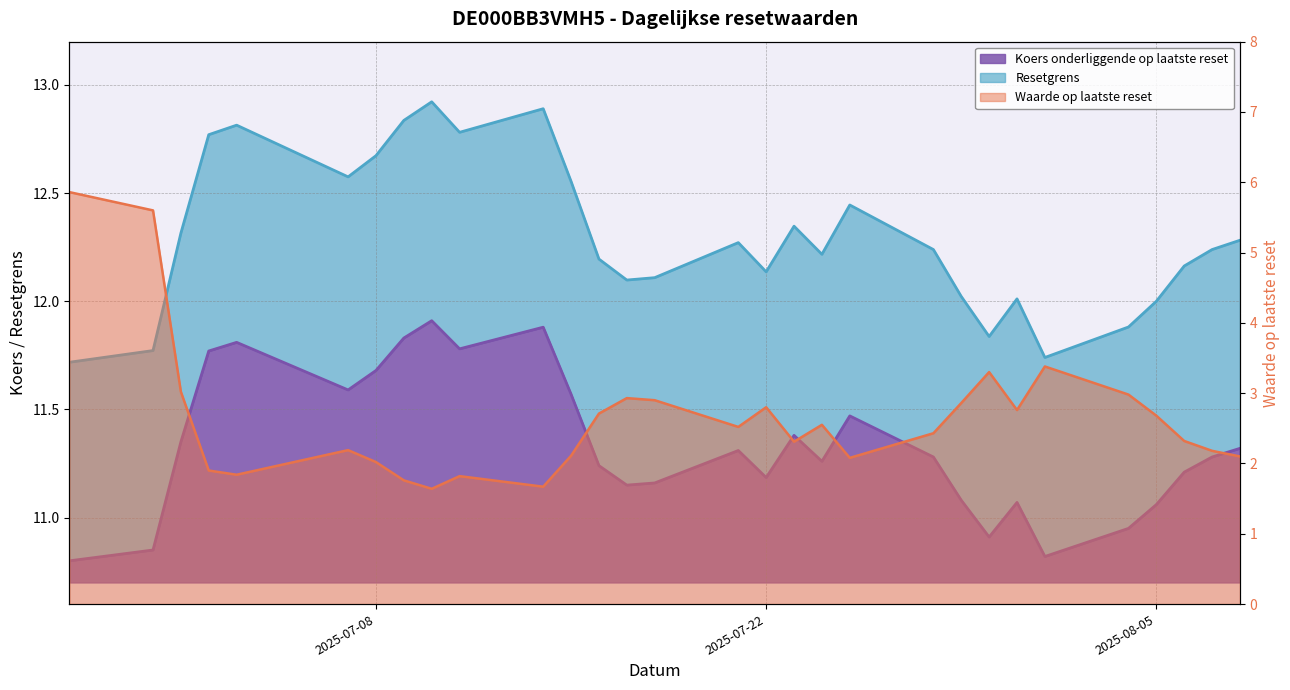

Is it true that Koers onderliggende op laatste reset (line) equals 18.7 at 2025-07-08?

False